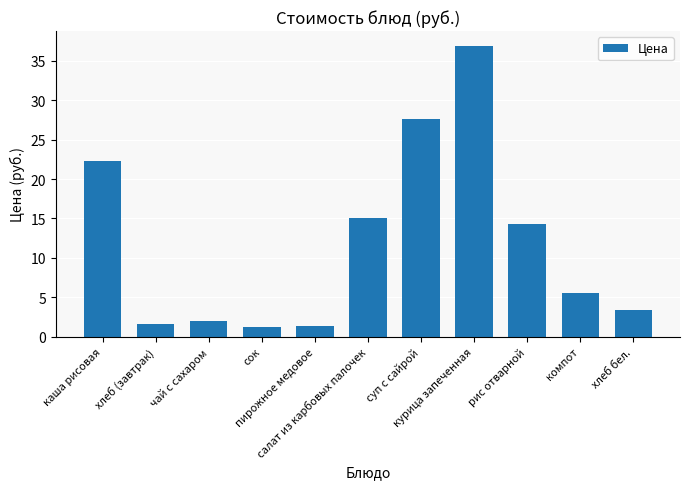

At which label is the value closest to 19?

каша рисовая